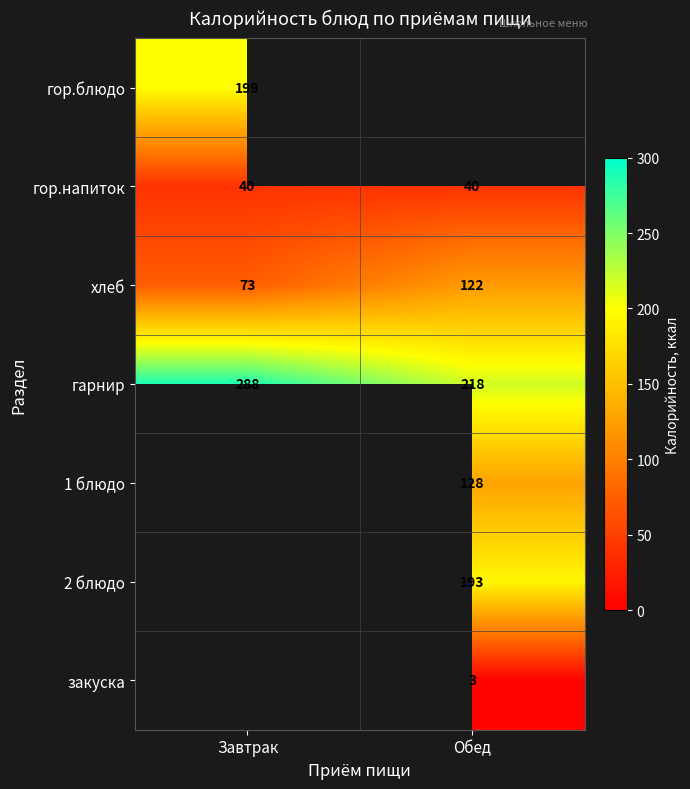

What is the difference between the хлеб values at Завтрак and Обед?

49